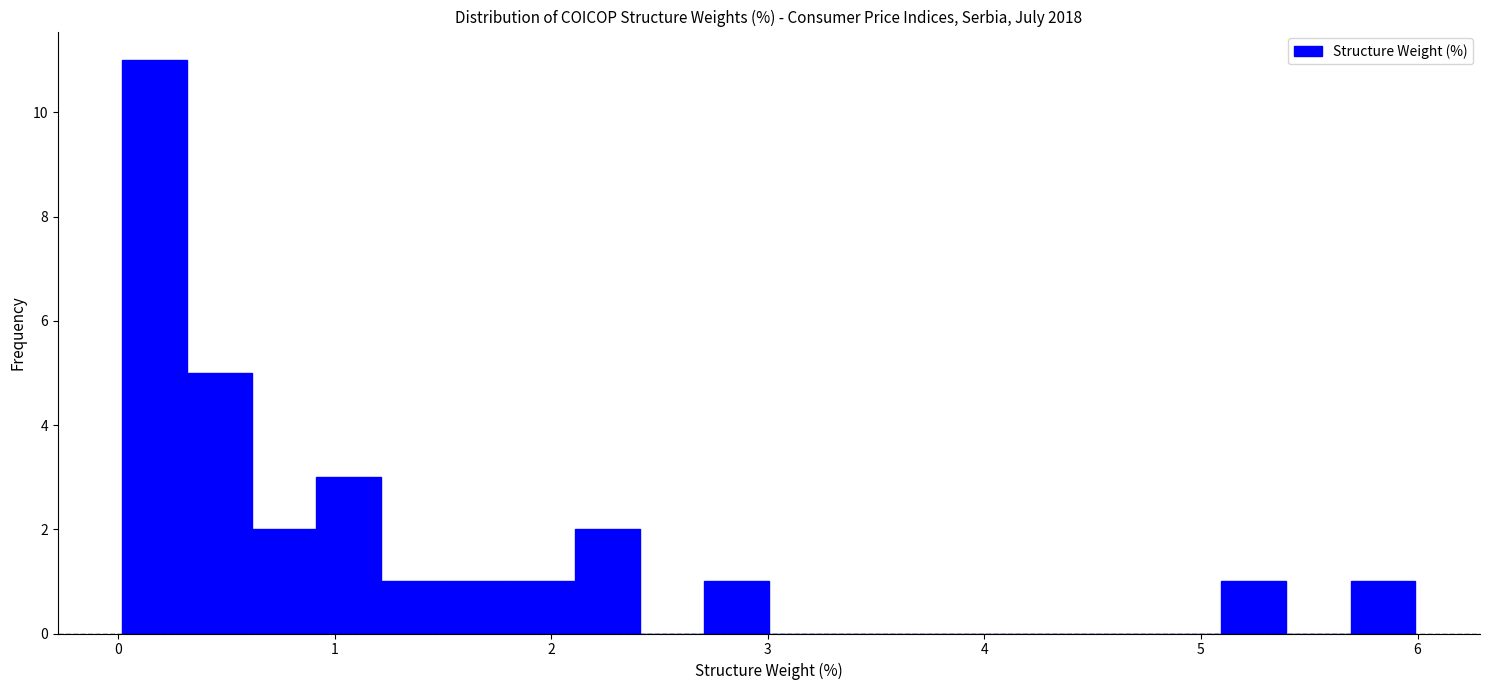

Around what value on the x-axis is the tallest bar? Give the approximate position of its centre, as read against the axis.

0.2